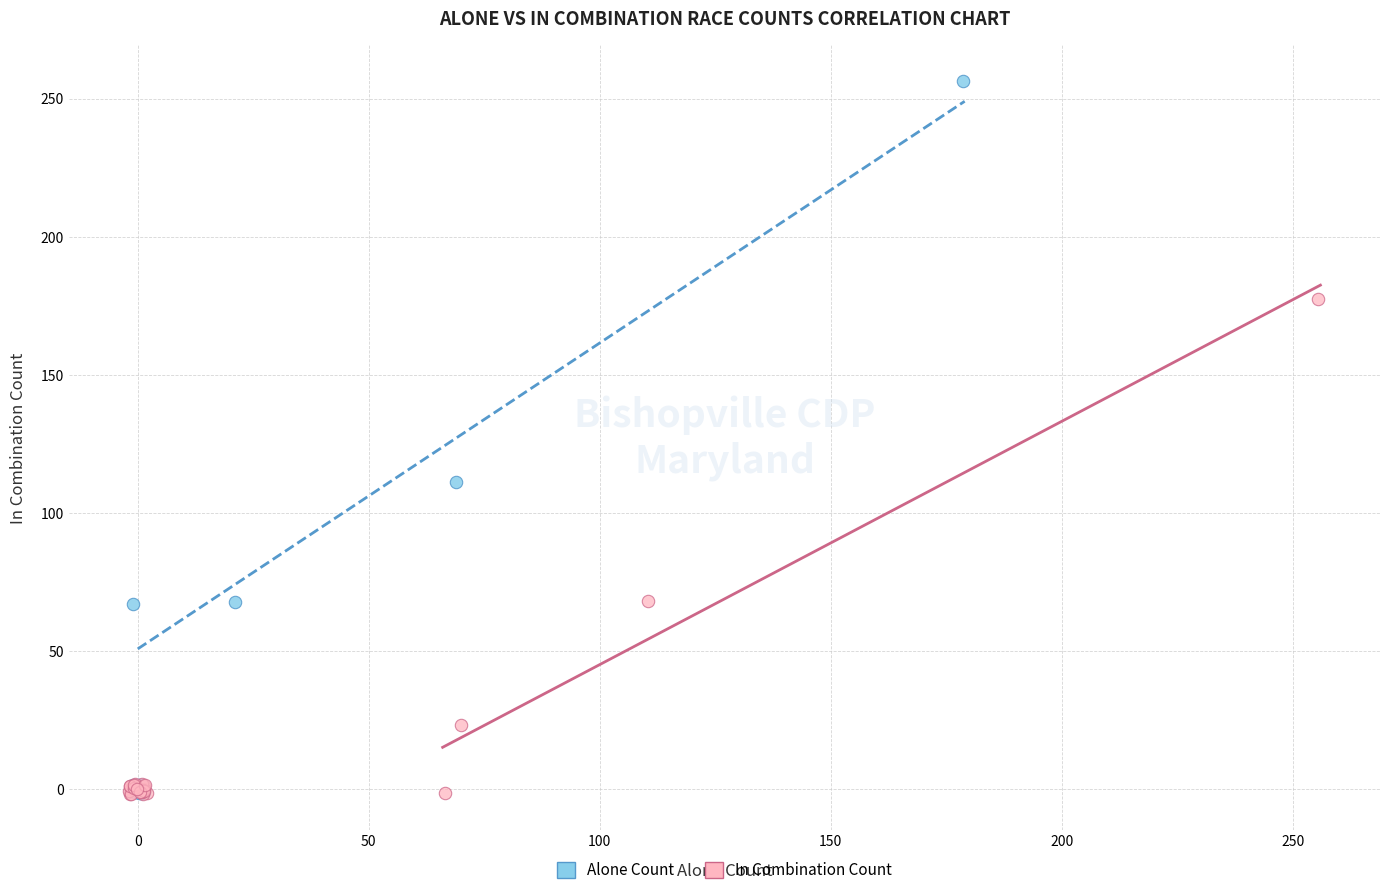

Which series has the largest Y range (max minus min)?

Alone Count